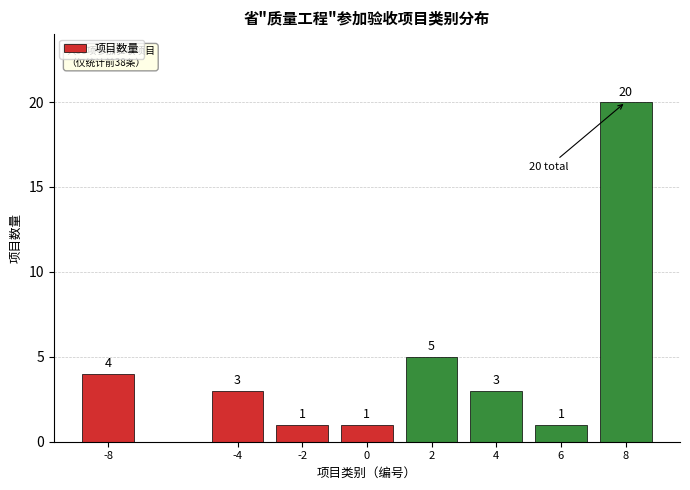

Reading left to right, list all the values displayed in this chart.

-8=4	-4=3	-2=1	0=1	2=5	4=3	6=1	8=20